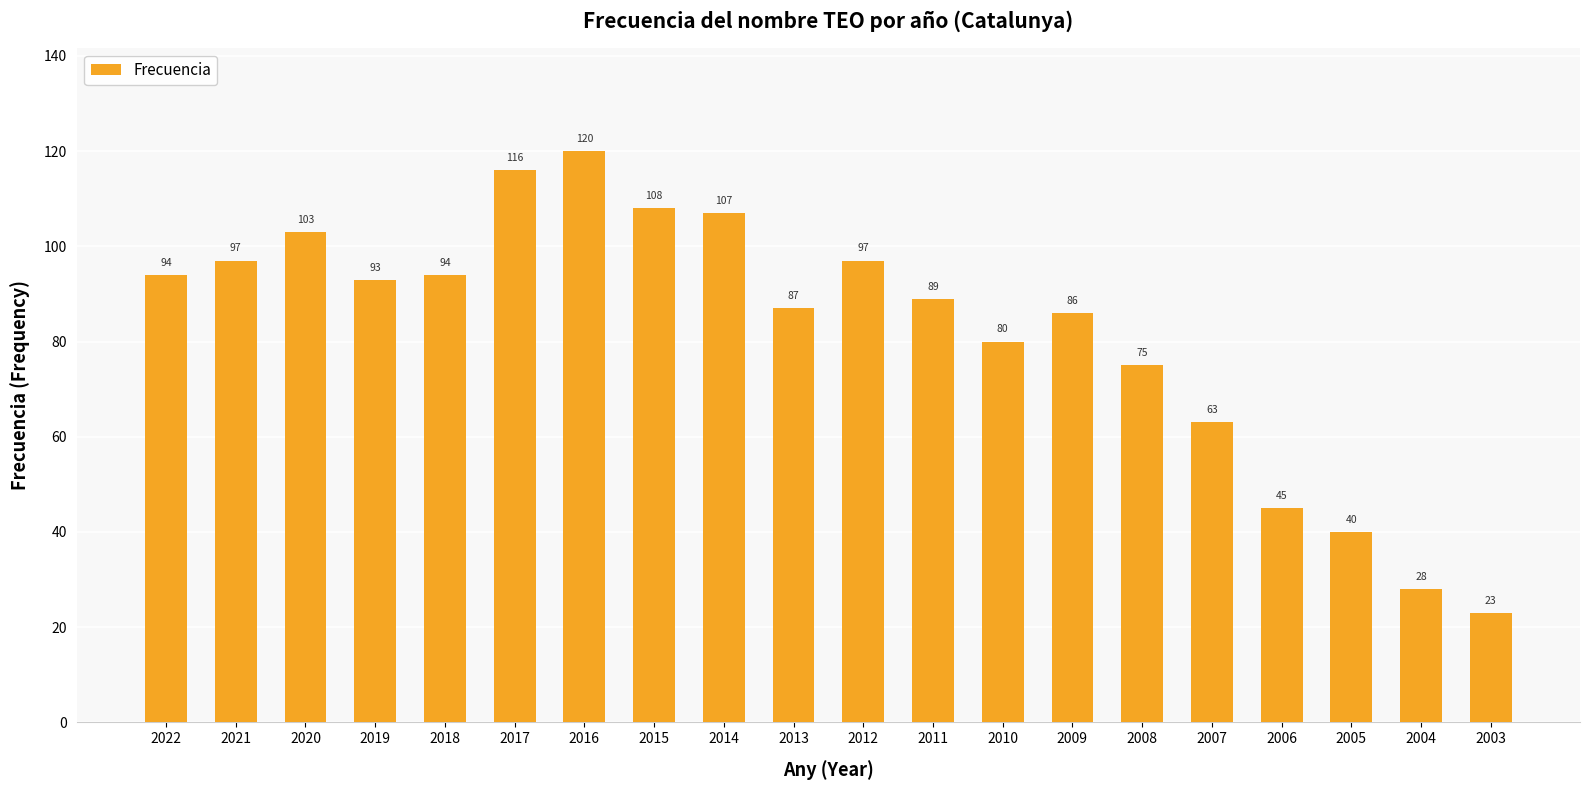

Is it true that the value at 2007 is 63?

True